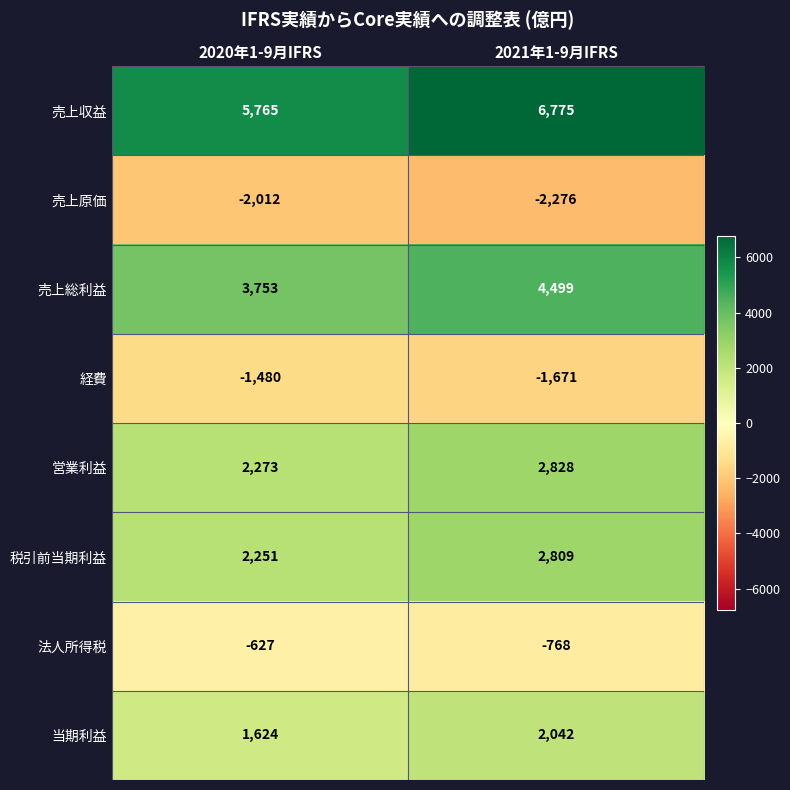

Reading right to left, transcribe all the data shown in this chart.

売上収益: 6775	5765
売上原価: -2276	-2012
売上総利益: 4499	3753
経費: -1671	-1480
営業利益: 2828	2273
税引前当期利益: 2809	2251
法人所得税: -768	-627
当期利益: 2042	1624